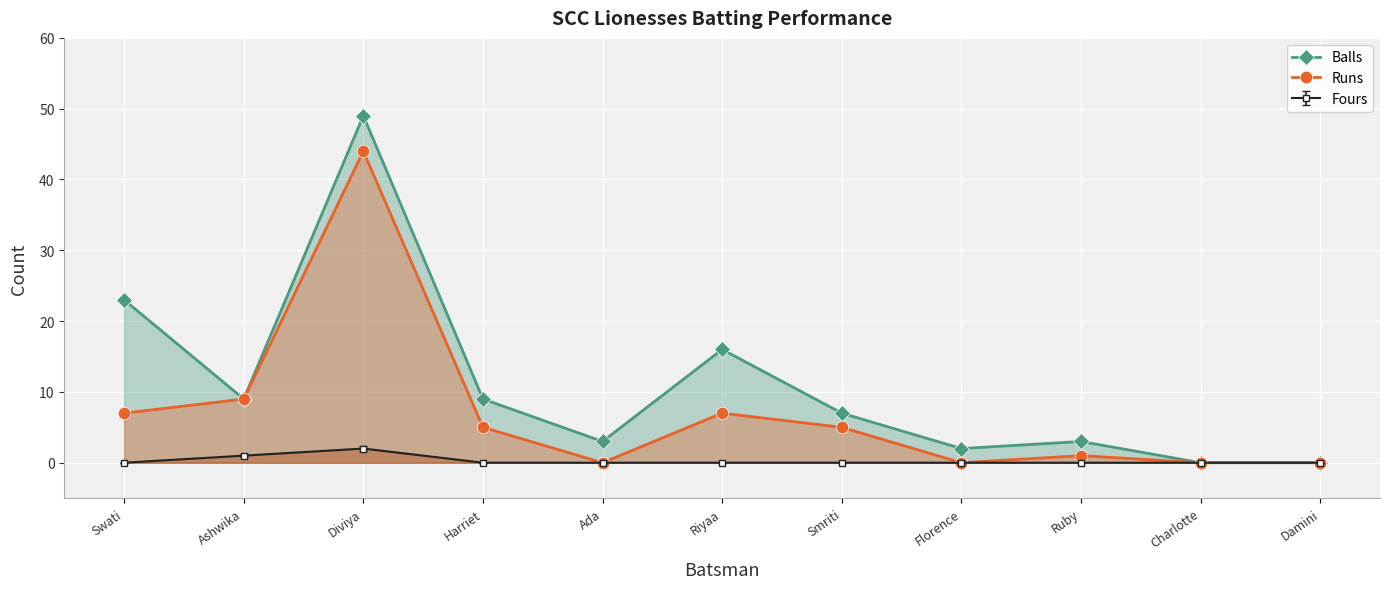

What is the sum of the Balls values at Ruby and Smriti?

10